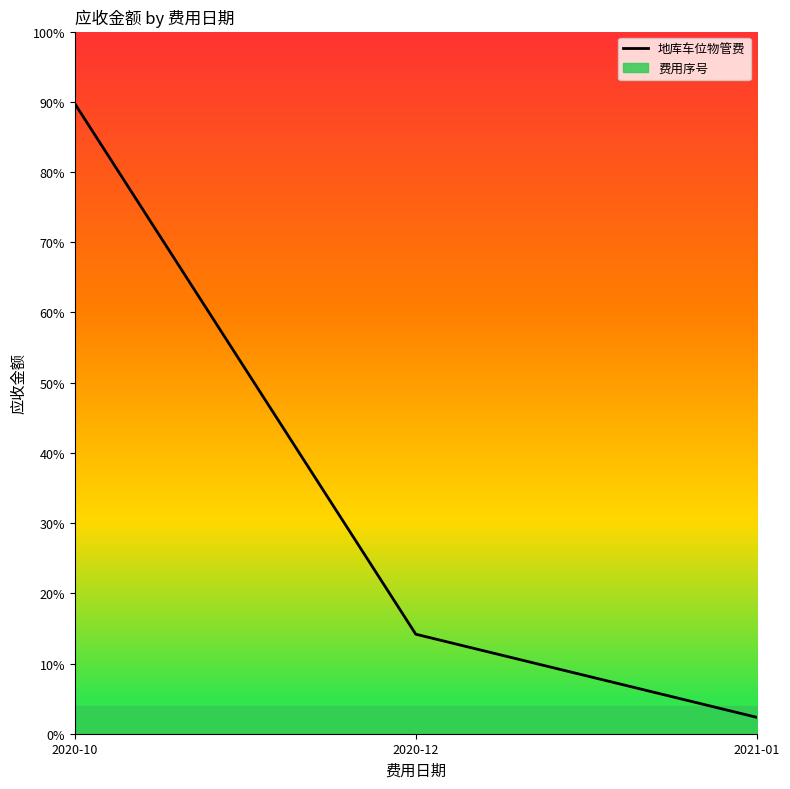

True or false: the data shows 89.7 at 2020-10.

True